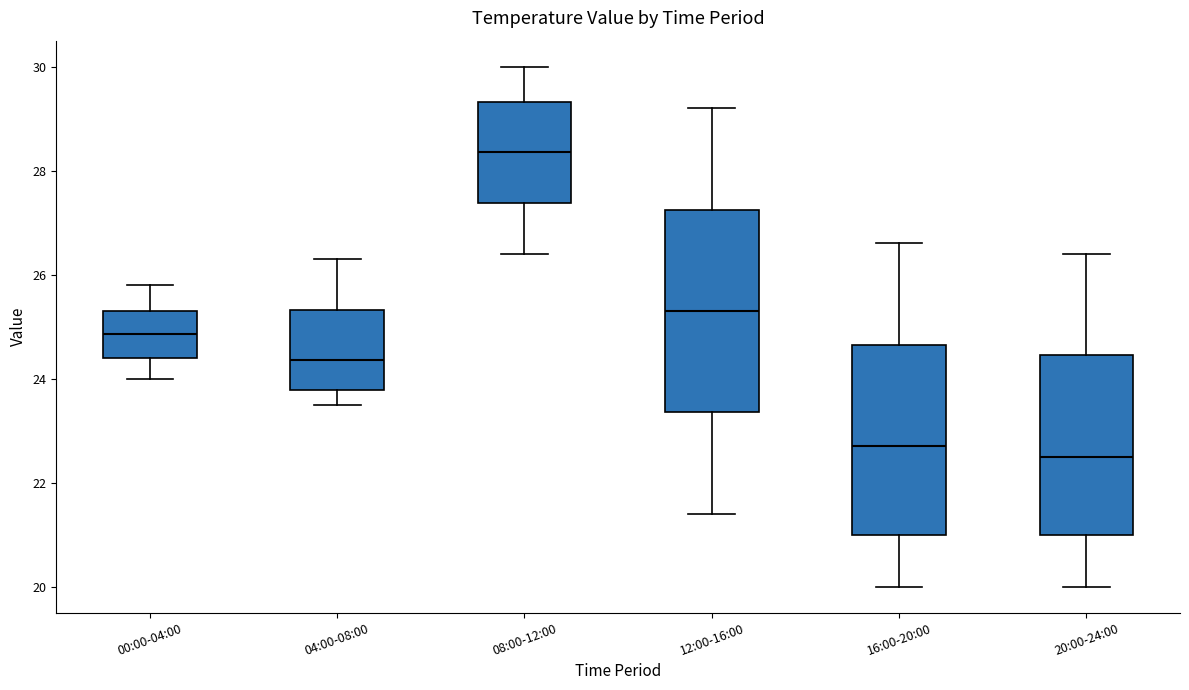

Where is the lower edge of the box for 00:00-04:00 on the y-axis? The values are not printed on the chart, so give them approximately, as read against the axis.

24.4